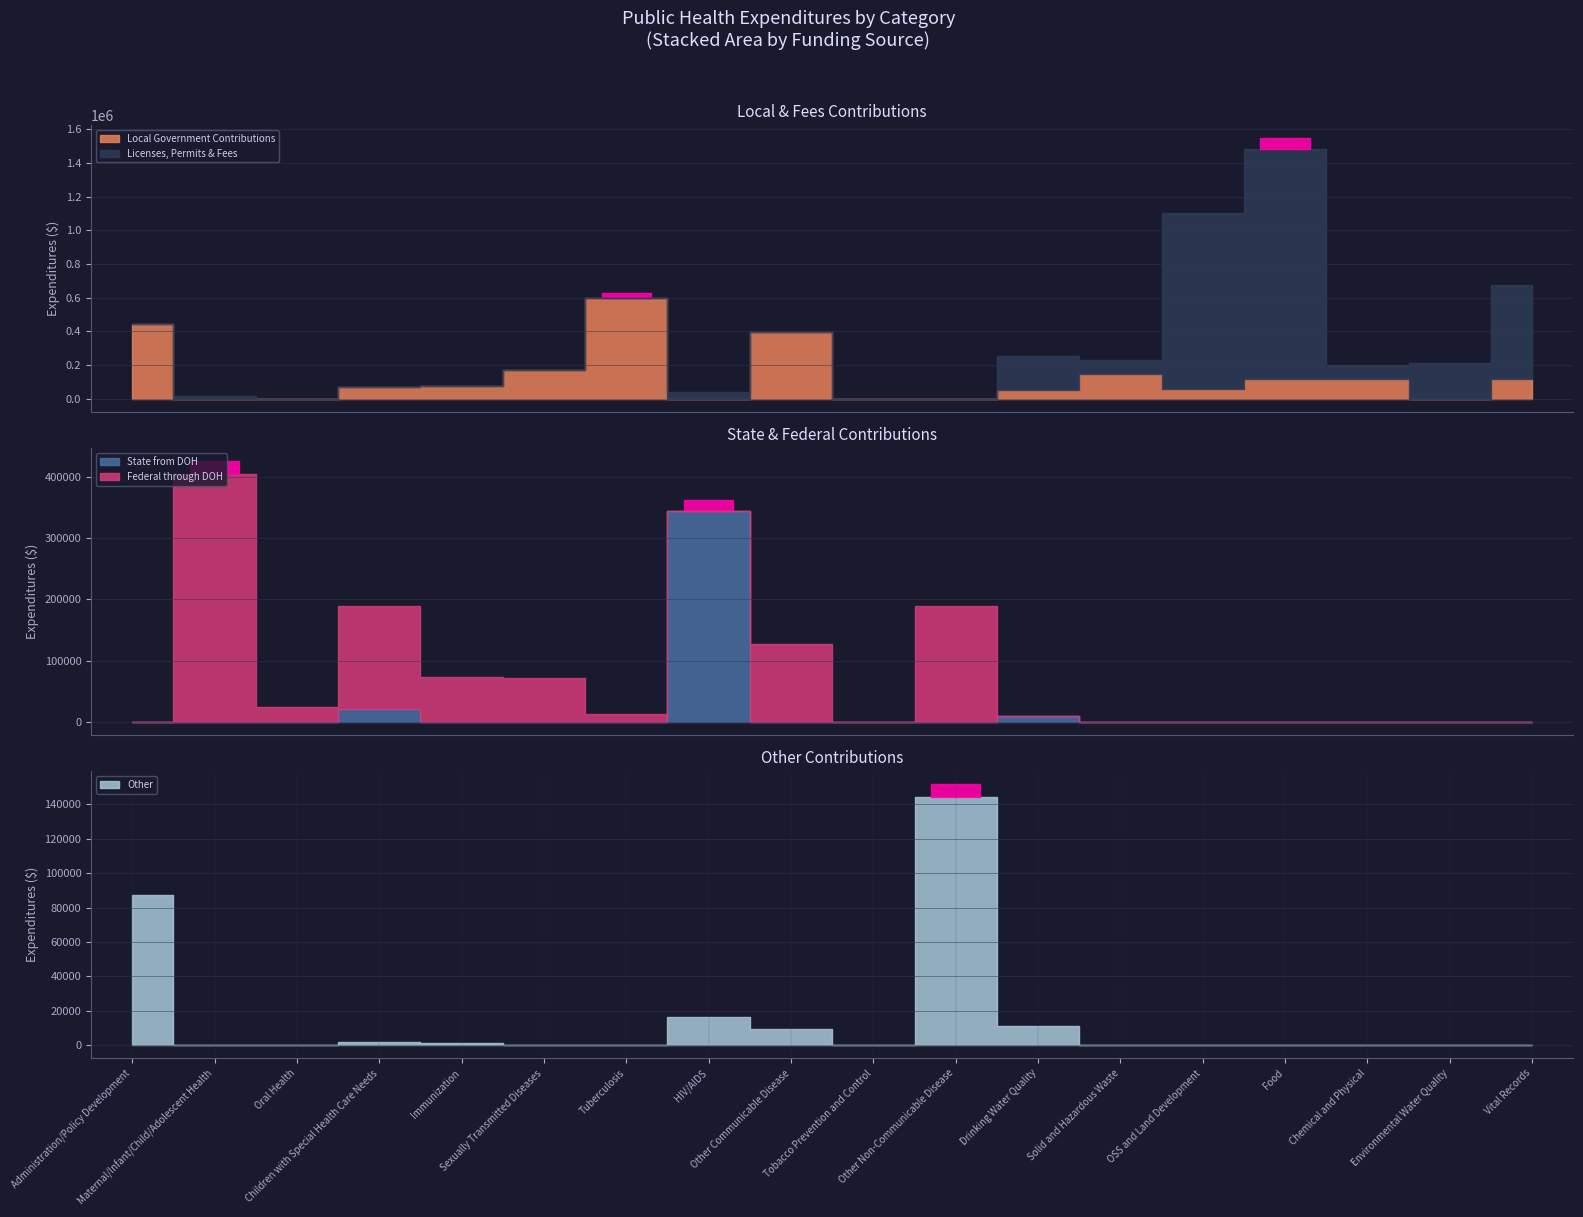

Reading left to right, transcribe all the data shown in this chart.

Local Government Contributions: 441110	0	0	67792	76121	169304	595632	0	397088	0	0	50323	148911	59081	118919	116505	0	120099
Licenses, Permits & Fees: 0	14086	0	0	157	236	-2158	43147	0	0	0	202169	79418	1041531	1360413	86534	213978	553282
State from DOH: 0	0	0	21052	0	0	0	344612	0	0	0	10000	0	0	0	0	0	0
Federal through DOH: 0	405310	24717	167918	73330	72000	12500	0	126949	0	189841	0	0	0	0	0	0	0
Other: 87629	10	0	1650	1454	0	0	16560	9140	0	144471	11107	0	0	0	0	0	25